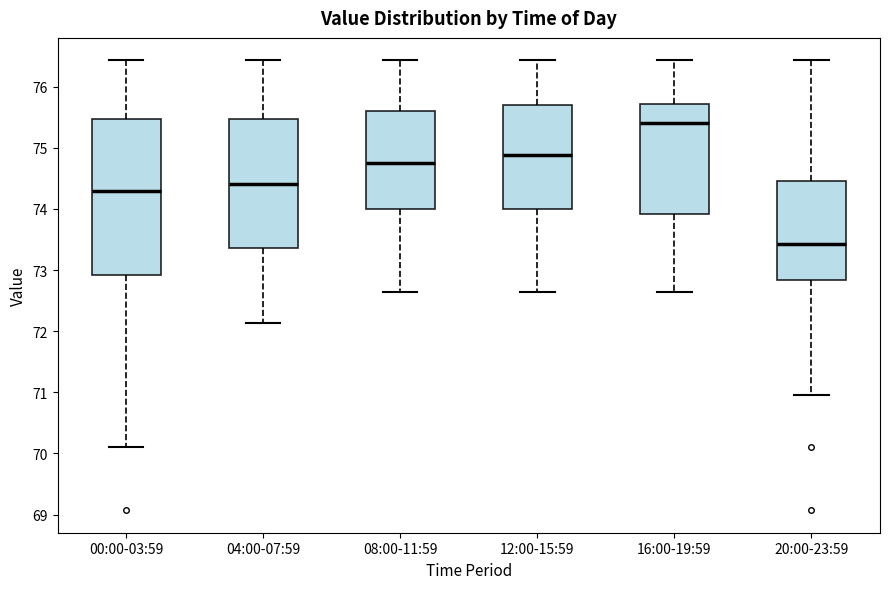

Reading left to right, transcribe this box plot: for each box, give where its median line is, the range the box spans, and where its two whiskers end, as read against the y-axis. The values are not printed on the chart, so give them approximately, as read against the axis.

00:00-03:59: median 74.3, box 72.9 to 75.5, whiskers 70.1 to 76.4
04:00-07:59: median 74.4, box 73.4 to 75.5, whiskers 72.1 to 76.4
08:00-11:59: median 74.8, box 74.0 to 75.6, whiskers 72.6 to 76.4
12:00-15:59: median 74.9, box 74.0 to 75.7, whiskers 72.6 to 76.4
16:00-19:59: median 75.4, box 73.9 to 75.7, whiskers 72.6 to 76.4
20:00-23:59: median 73.4, box 72.8 to 74.5, whiskers 71.0 to 76.4